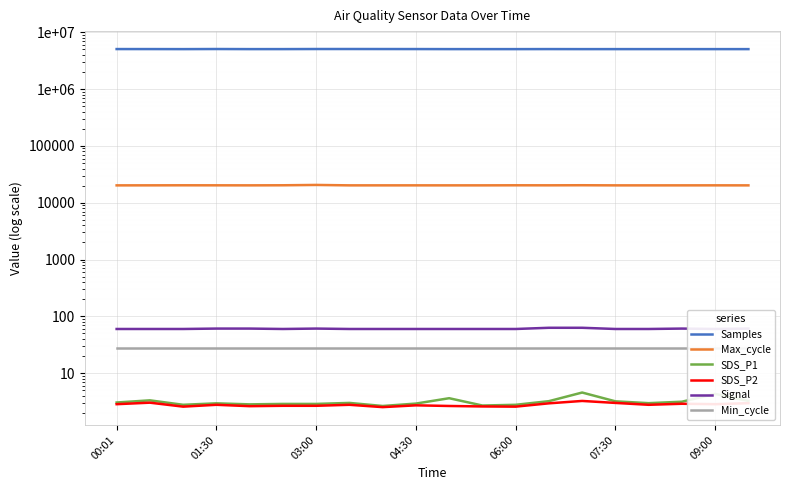

True or false: Signal has a value of 60.0 at 10.

True